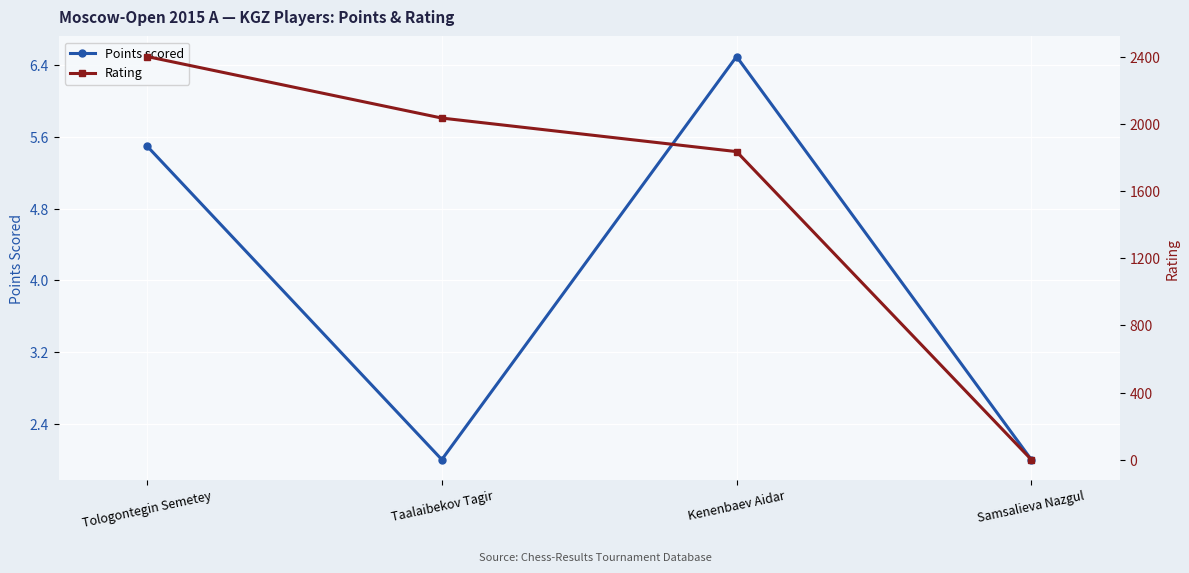

At which label does Rating first exceed 2037?

Tologontegin Semetey